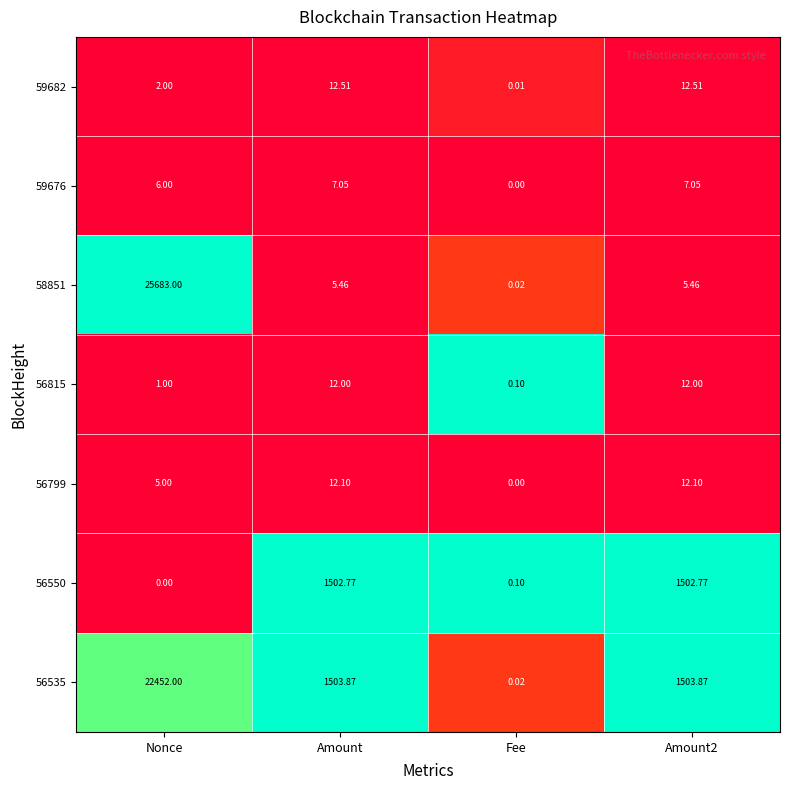

At which category is the sum across all series the highest?

Nonce